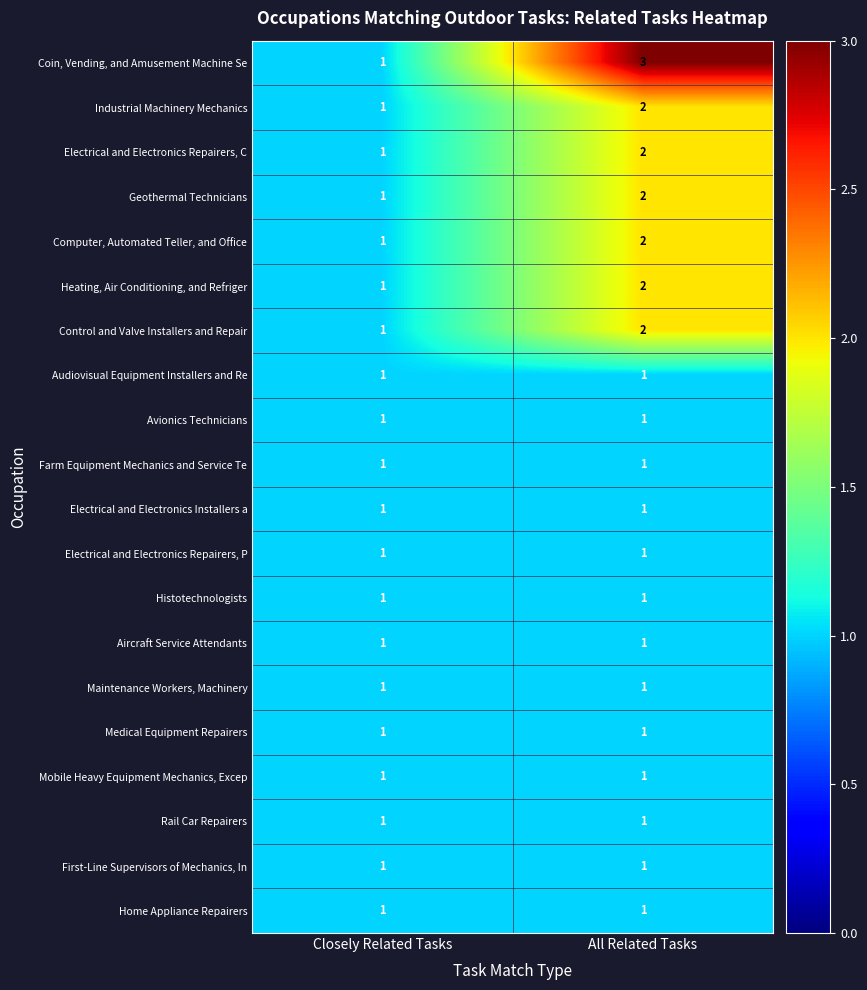

Count the number of categories in the chart.

2